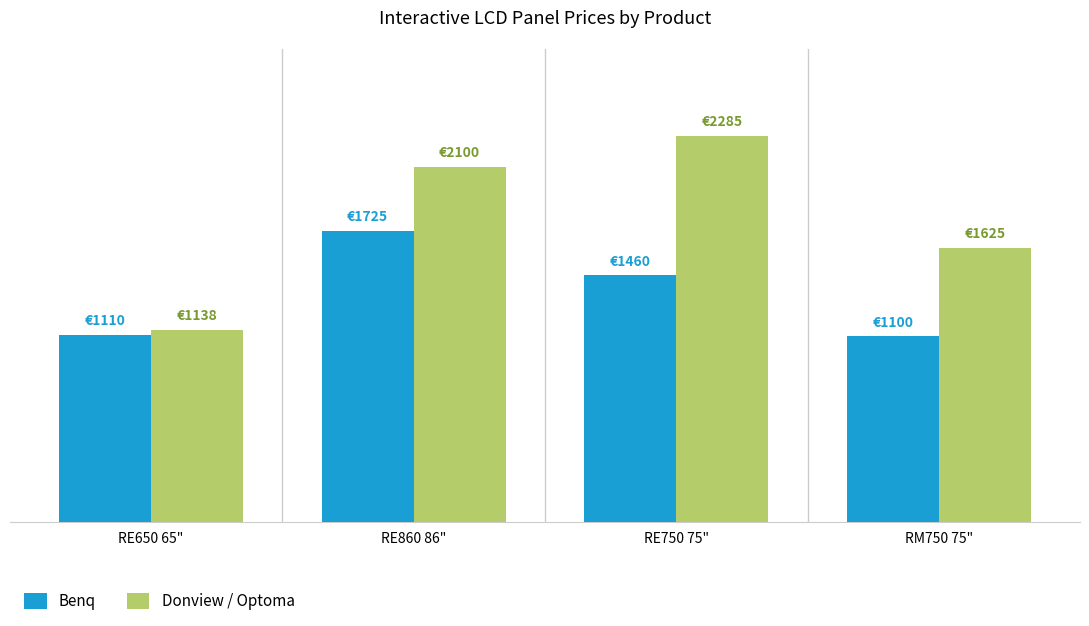

At which category is the sum across all series the highest?

RE860 86"